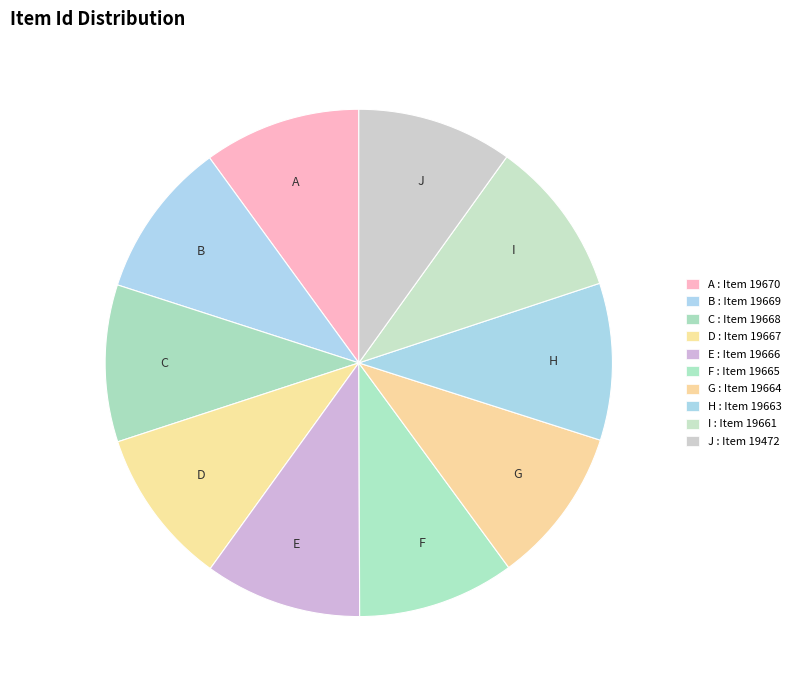

Approximately how many times larger is the value at H compared to E?

1.0